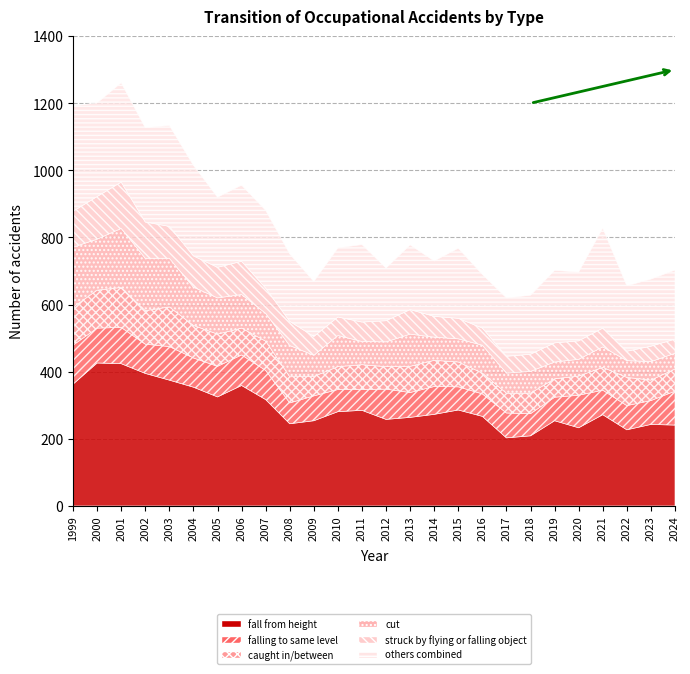

What is the minimum value for cut?

47